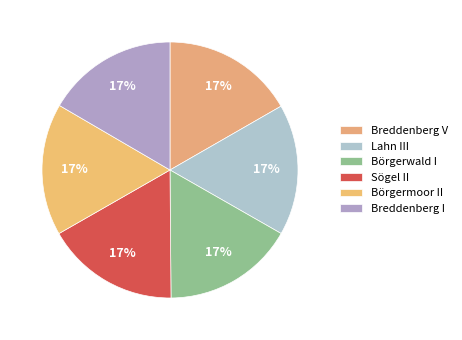

Is it true that Breddenberg I is 8% of the pie?

False